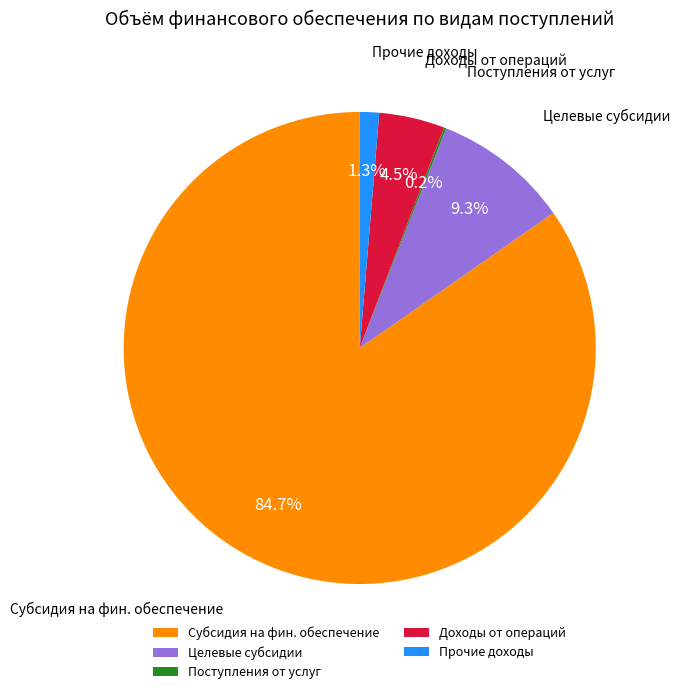

Which category has the biggest portion of the pie?

Субсидия на фин. обеспечение